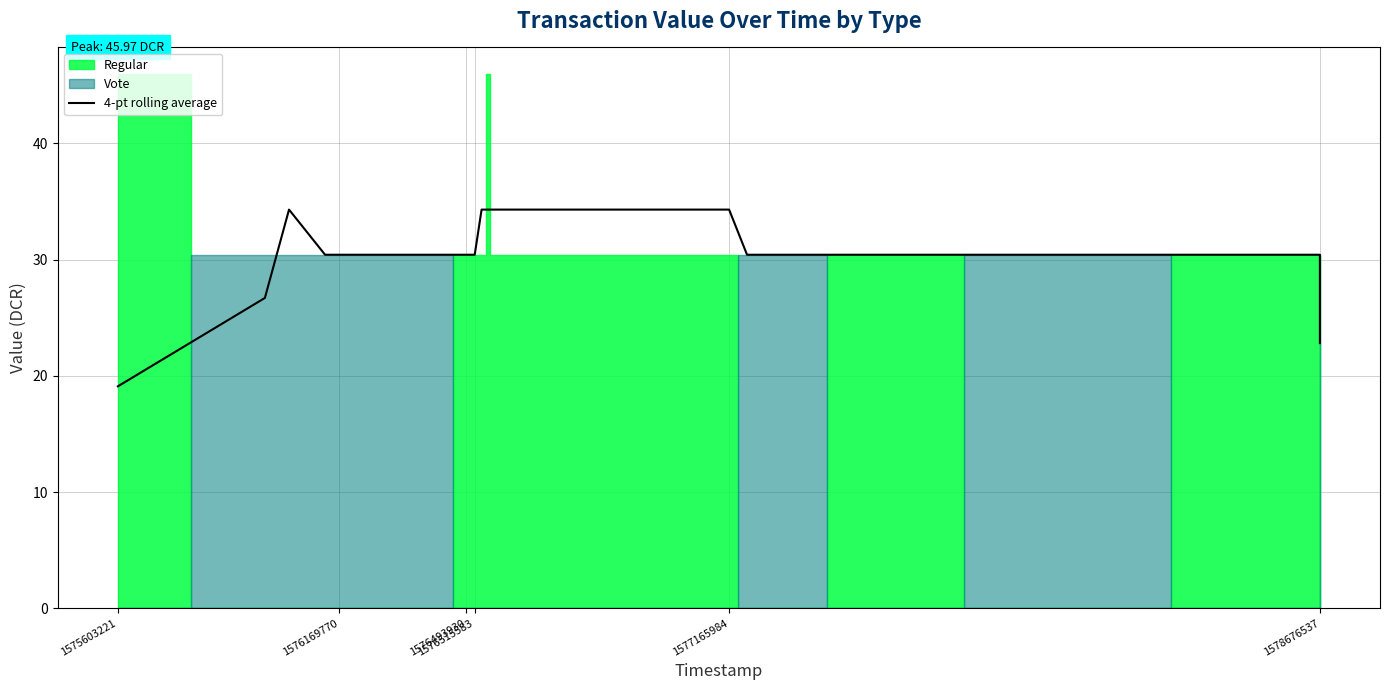

True or false: there are more than 0 points higher than both neighbors.

True